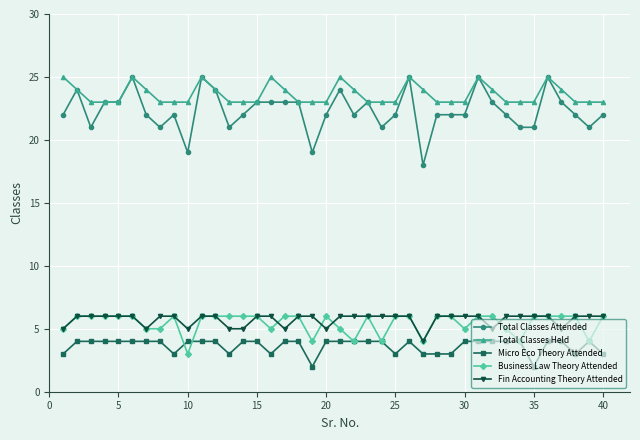

Which series has the largest range (max minus min)?

Total Classes Attended